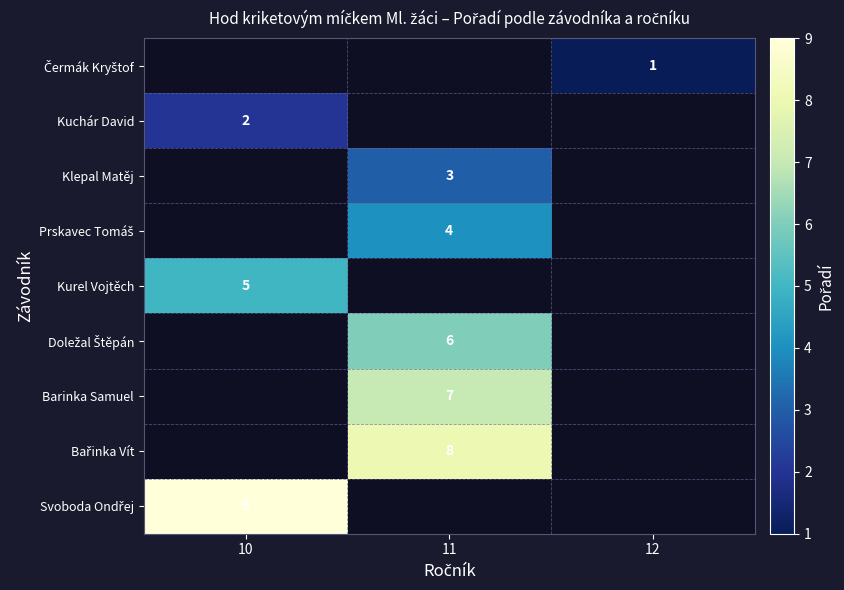

True or false: Klepal Matěj has a value of 4 at 11.

False